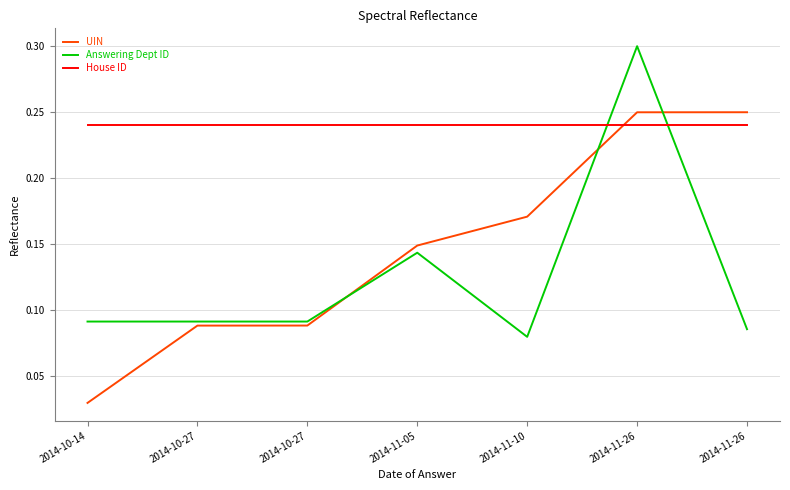

What is the label of the 6th point from the right?

2014-10-27